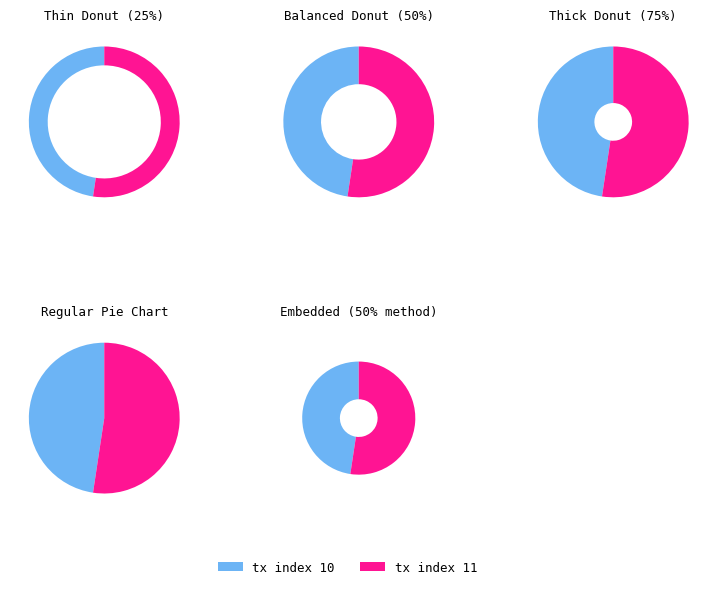

Does tx index 10 account for over 50% of the chart?

No